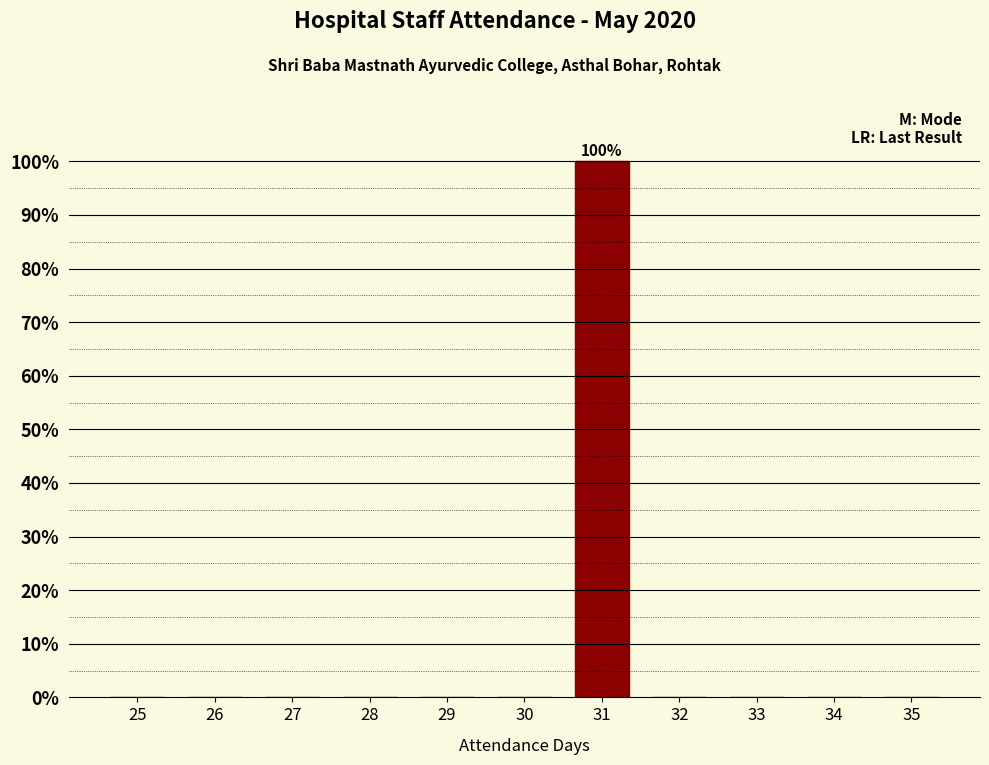

Reading left to right, list all the values displayed in this chart.

25=0	26=0	27=0	28=0	29=0	30=0	31=100	32=0	33=0	34=0	35=0